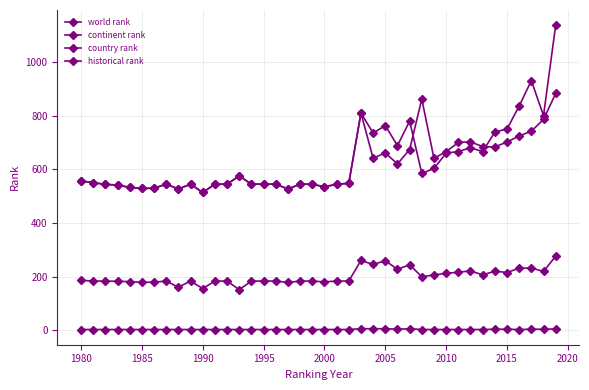

Reading left to right, extract all data points from this chart.

world rank: 557.0	551.0	544.0	542.0	533.0	529.0	530.0	545.0	527.0	545.0	514.0	545.0	545.0	576.0	545.0	545.0	545.0	527.0	545.0	545.0	535.0	545.0	548.0	811.0	736.0	764.0	689.0	781.0	585.0	604.0	661.0	667.0	681.0	667.0	740.0	751.0	837.0	932.0	801.0	1139.0
continent rank: 186.0	183.0	183.0	182.0	181.0	178.0	179.0	183.0	160.0	183.0	155.0	183.0	183.0	151.0	183.0	183.0	183.0	178.0	183.0	183.0	180.0	183.0	183.0	260.0	245.0	259.0	227.0	244.0	199.0	206.0	212.0	216.0	221.0	206.0	220.0	215.0	231.0	232.0	219.0	276.0
country rank: 2.0	2.0	2.0	2.0	2.0	2.0	2.0	2.0	2.0	2.0	2.0	2.0	2.0	2.0	2.0	2.0	2.0	2.0	2.0	2.0	2.0	2.0	2.0	5.0	5.0	5.0	3.0	5.0	2.0	2.0	2.0	2.0	2.0	2.0	3.0	3.0	2.0	3.0	3.0	4.0
historical rank: 557.0	551.0	544.0	542.0	533.0	529.0	530.0	545.0	527.0	545.0	514.0	545.0	545.0	576.0	545.0	545.0	545.0	527.0	545.0	545.0	535.0	545.0	548.0	811.0	642.0	662.0	620.5	674.5	863.0	641.3	666.7	701.0	703.3	685.3	684.0	702.7	725.0	743.0	787.0	884.0